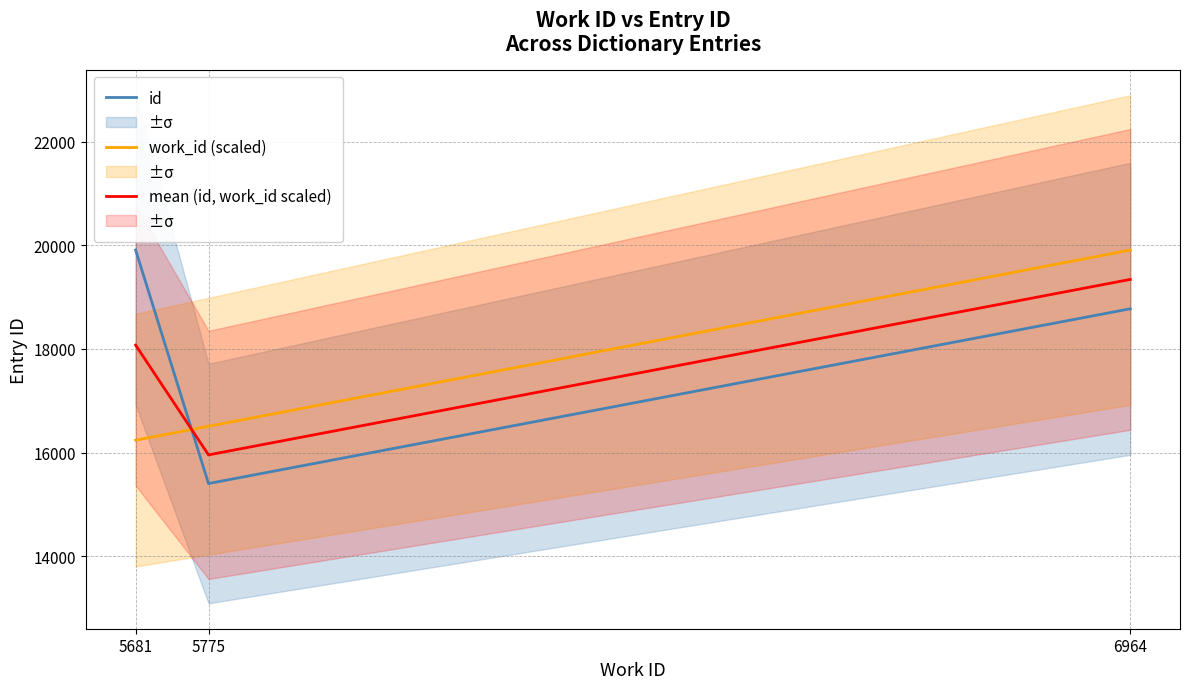

Rank the series at 5681 from lowest to highest value.

work_id (scaled), mean (id, work_id scaled), id